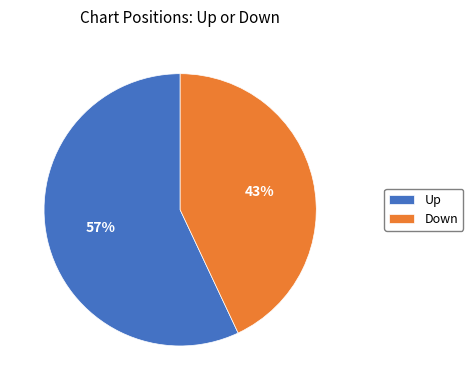

The Up slice represents 57% of the pie. True or false?

True